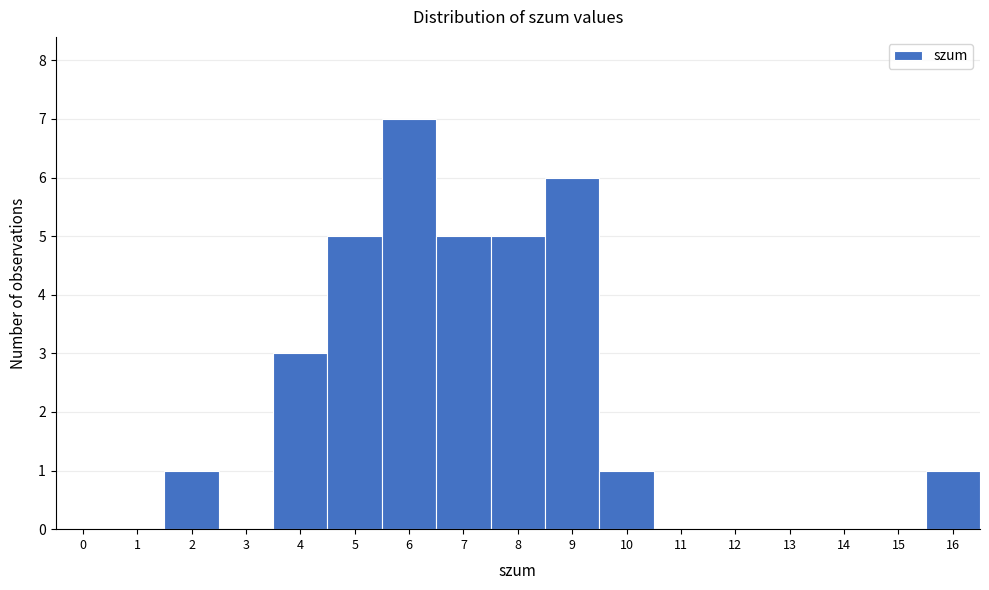

How tall is the bar that spans 1.5 to 2.5 on the x-axis? The values are not printed on the chart, so give them approximately, as read against the axis.

1